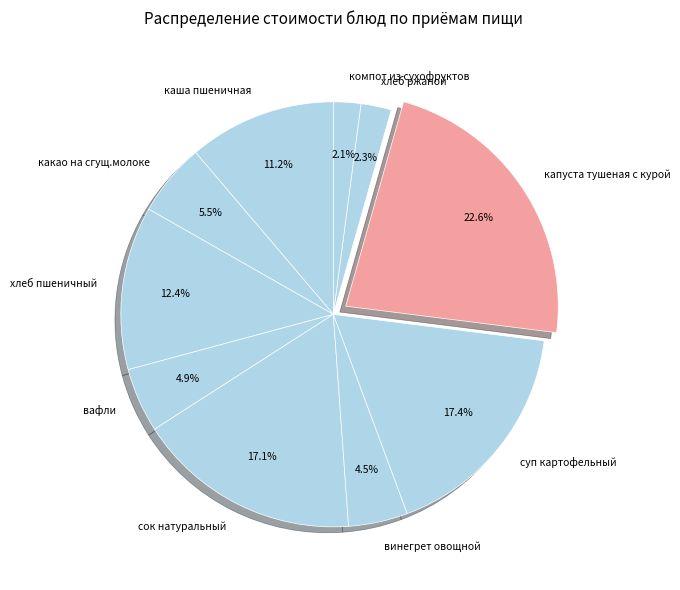

How many segments does this pie chart have?

10